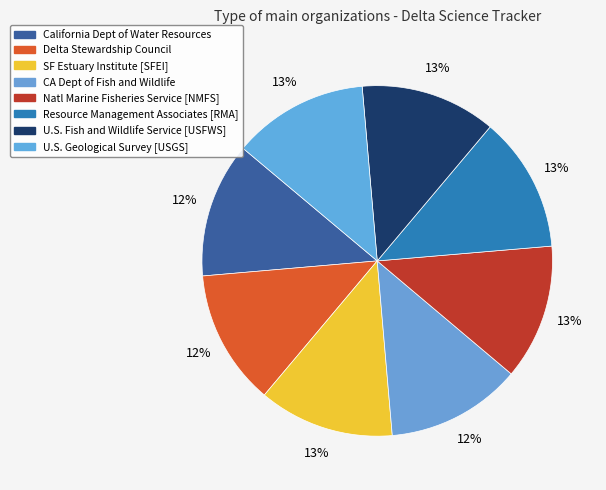

Count the number of slices in the pie.

8